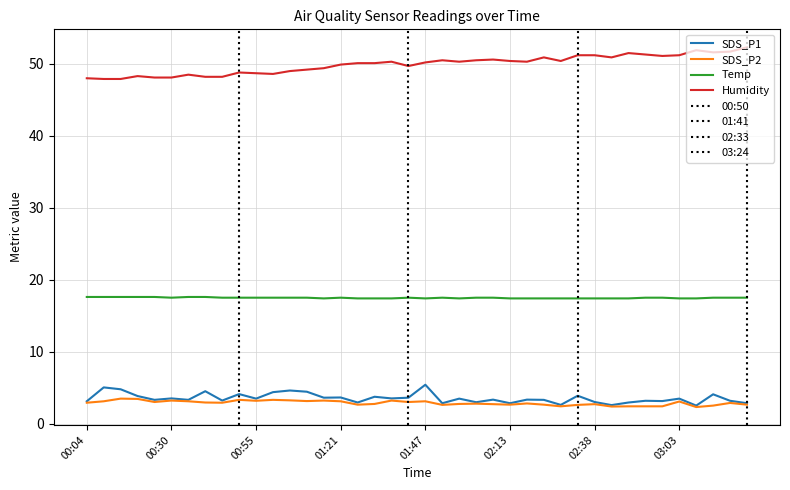

What is the minimum value shown in the chart?

2.3